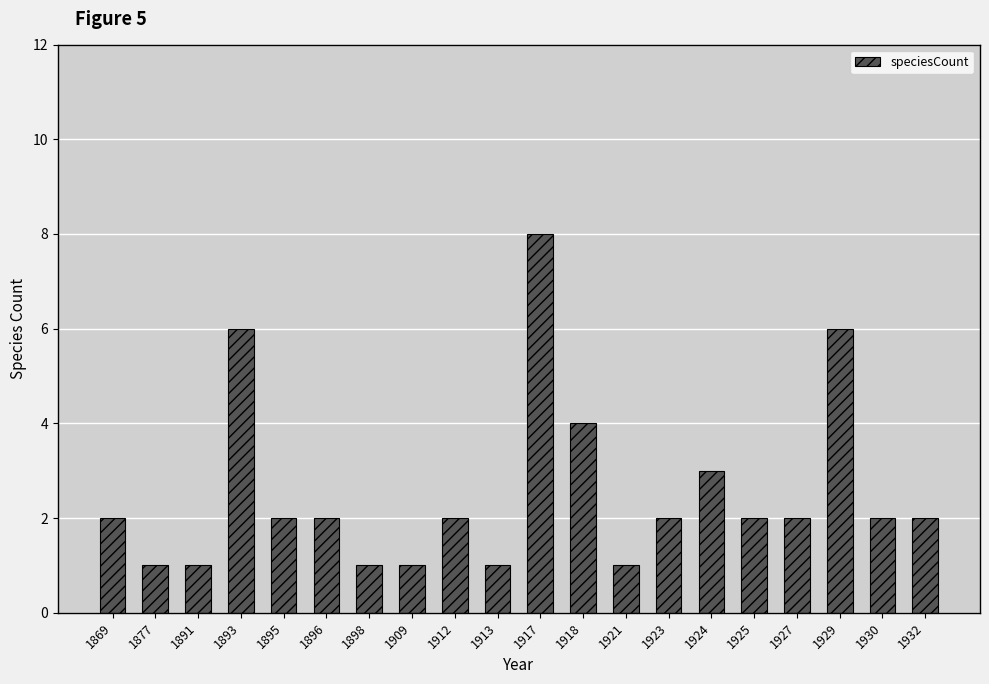

Reading left to right, what are all the values shown in this chart?

2	1	1	6	2	2	1	1	2	1	8	4	1	2	3	2	2	6	2	2